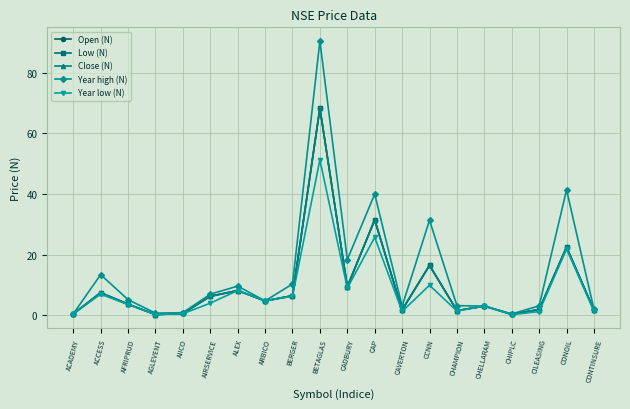

How many data points does each series have?

20